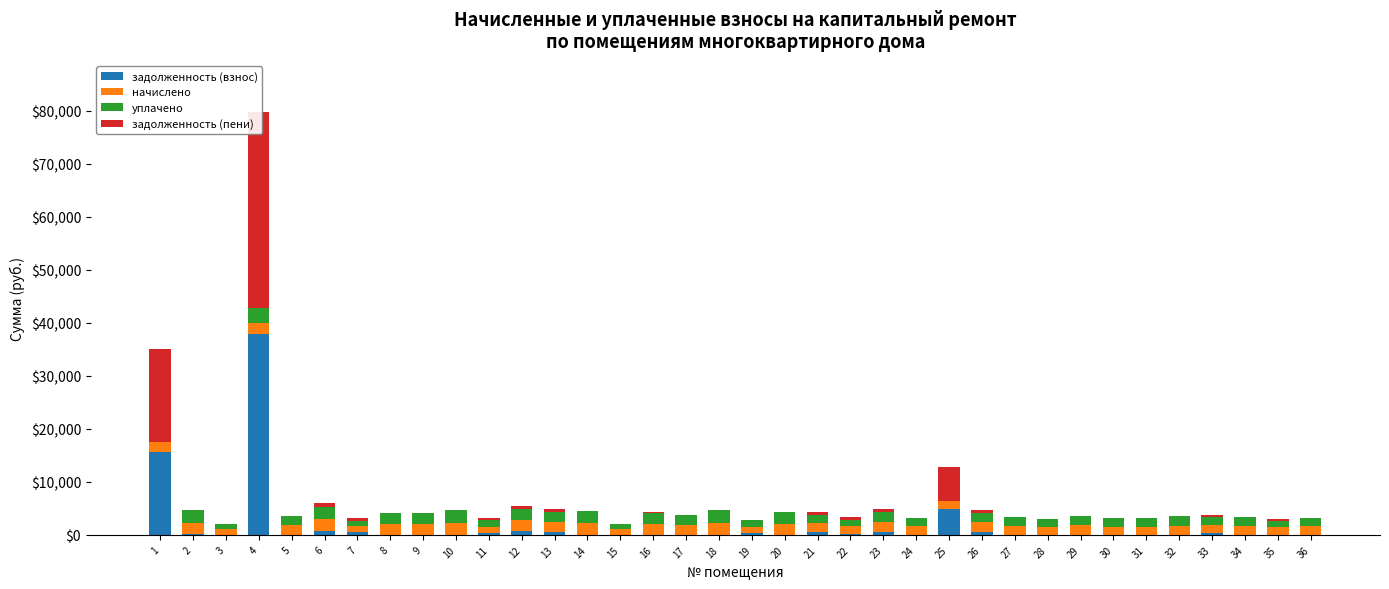

How many values in the задолженность (взнос) series exceed 0?

17